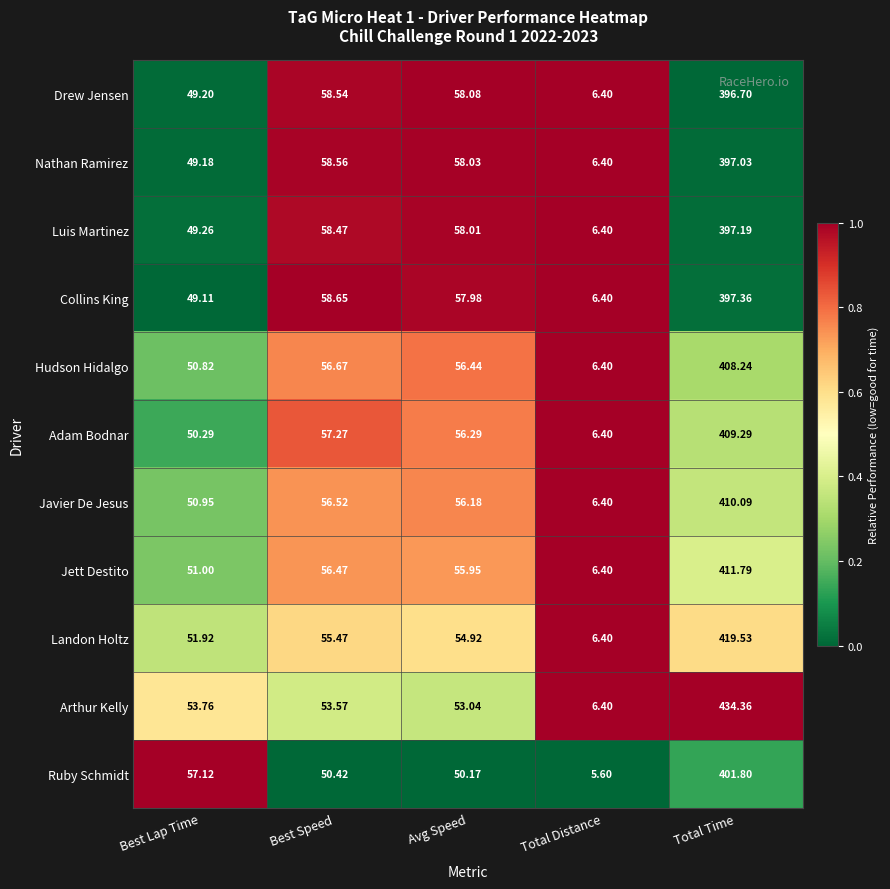

Is the value of Ruby Schmidt at Avg Speed greater than the value of Jett Destito at Best Speed?

No